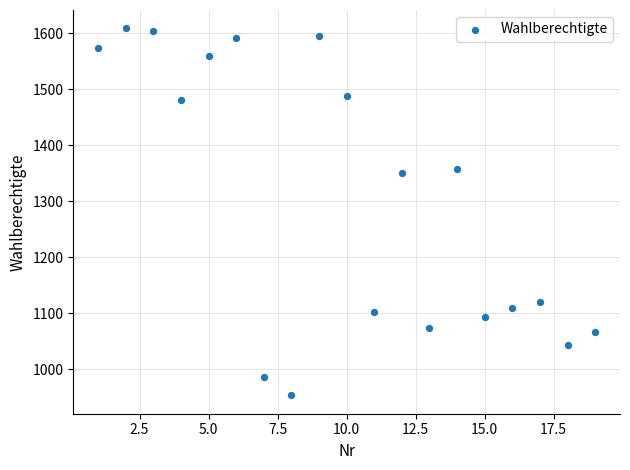

What is the range of X values (max minus min)?

18